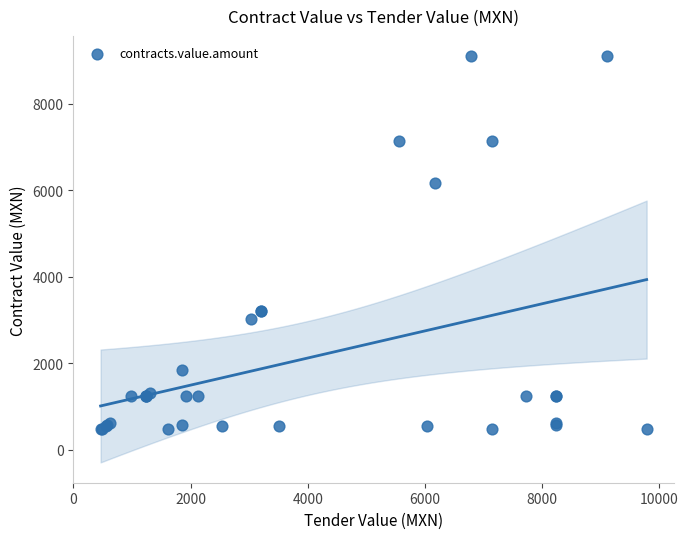

What Y value in the scatter plot is closest to 4785?

6180.5